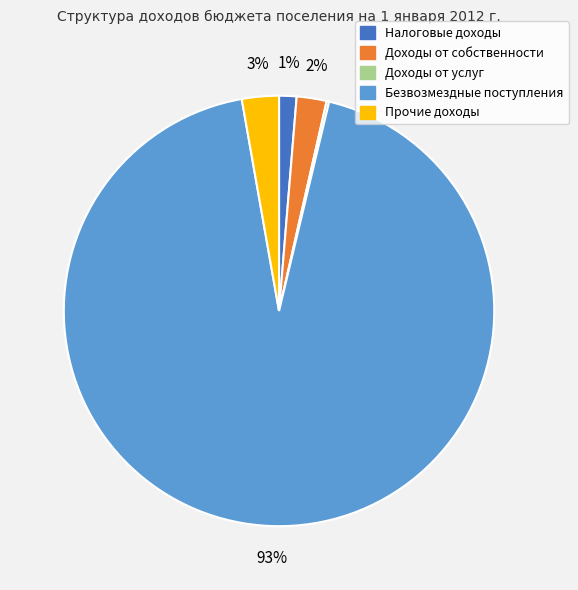

To the nearest percent, what is the average slice percentage?

20%